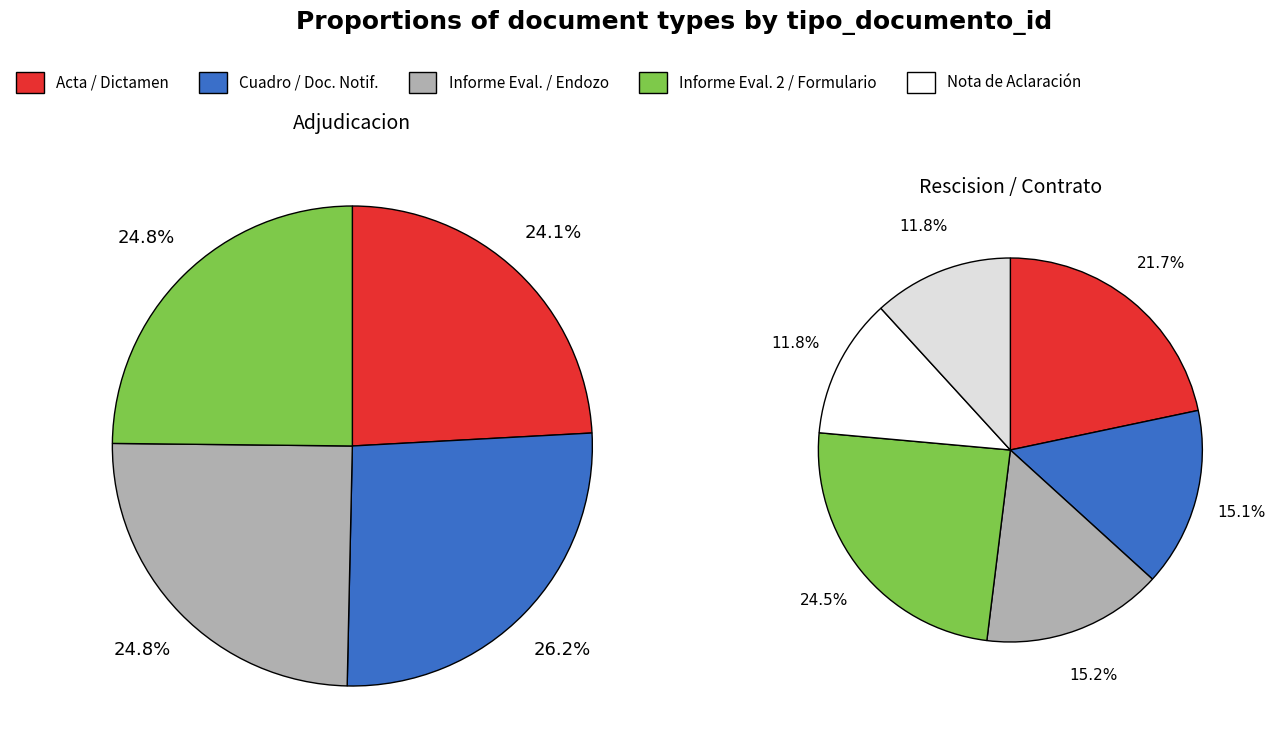

Is Formulario de Adecuación the majority of the pie?

No